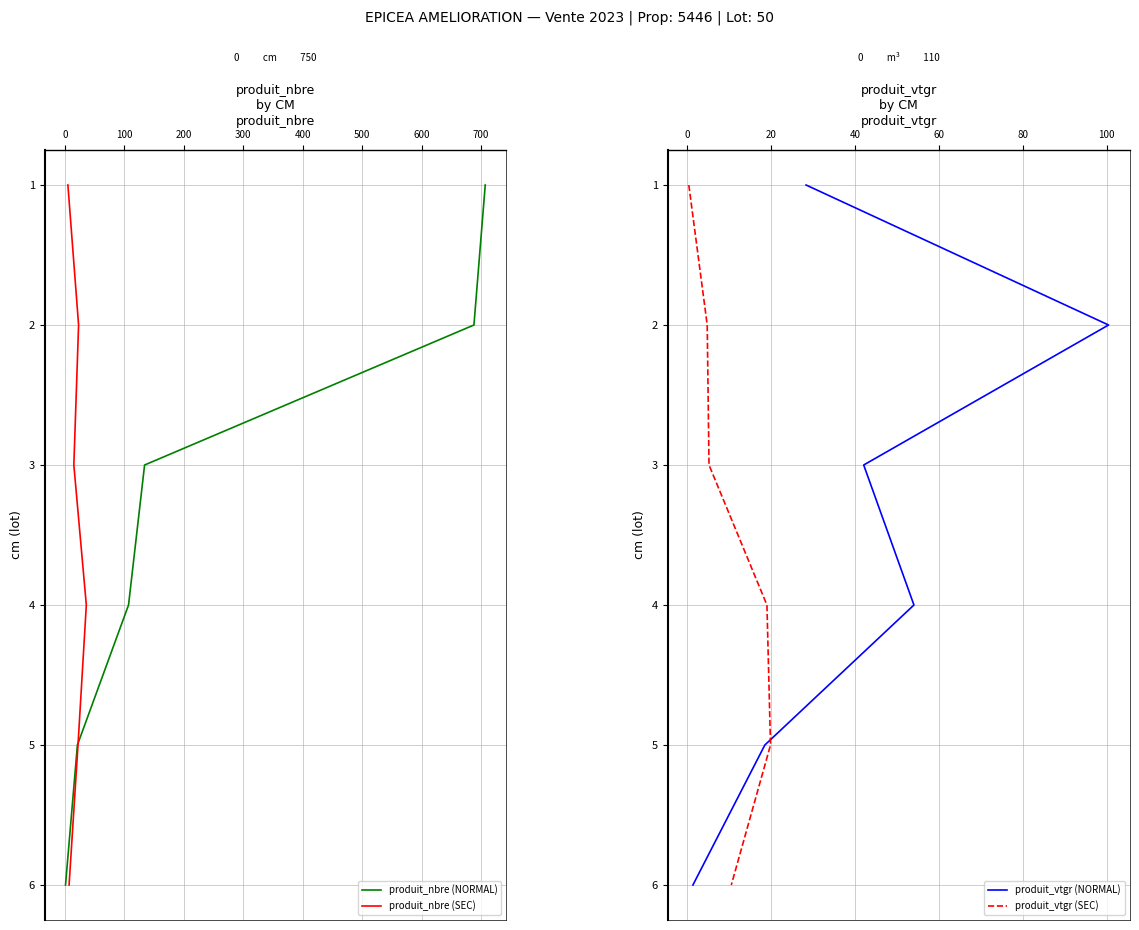

What is the minimum value for produit_nbre (NORMAL)?

1